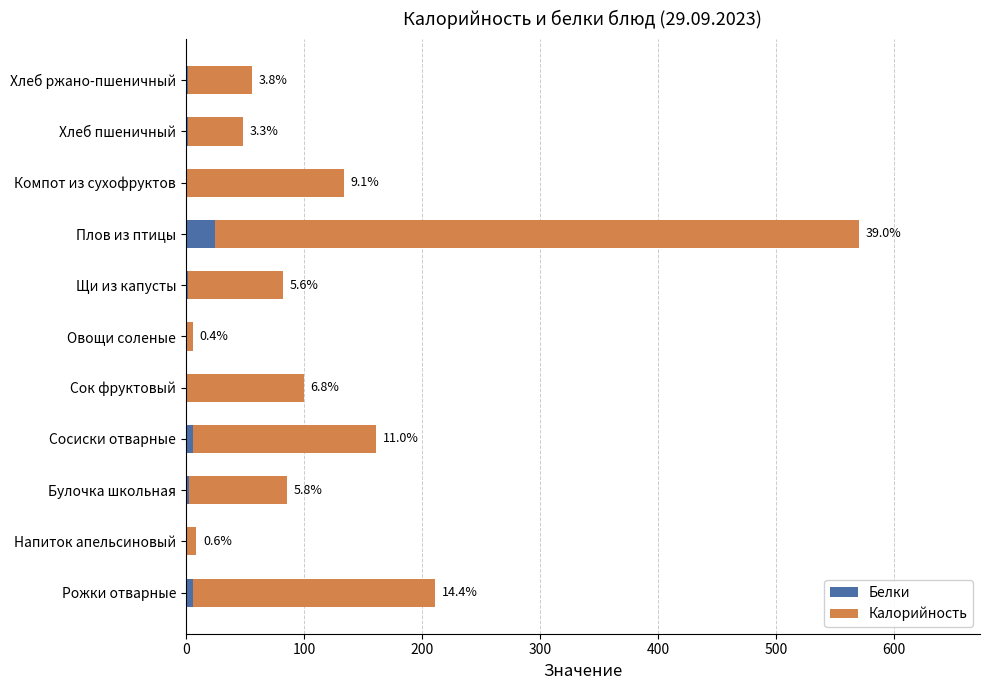

Which series has the widest spread of values?

Калорийность